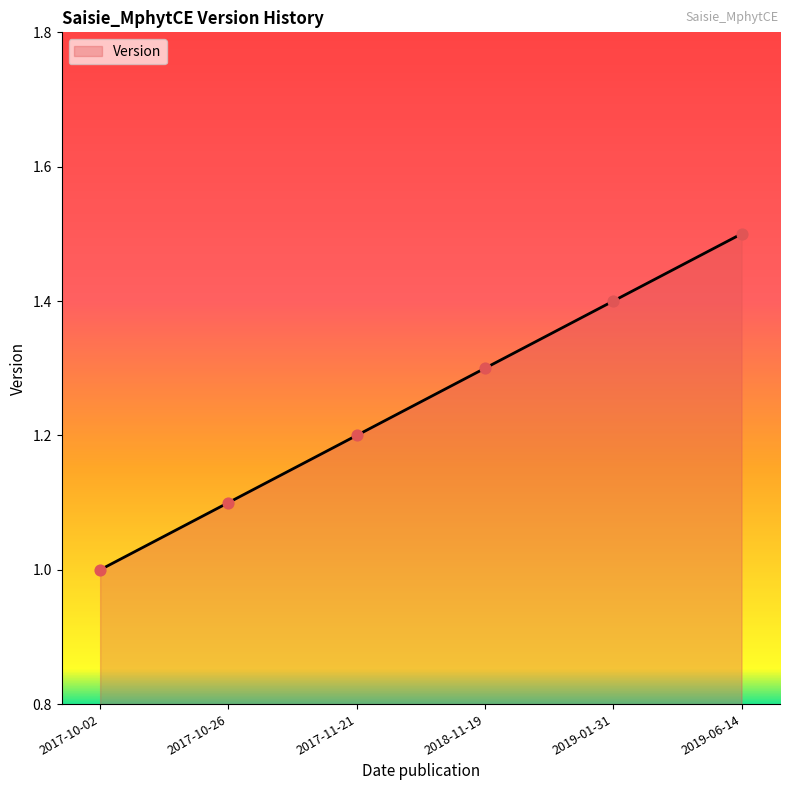

What is the change in value from 2017-11-21 to 2019-06-14?

+0.3